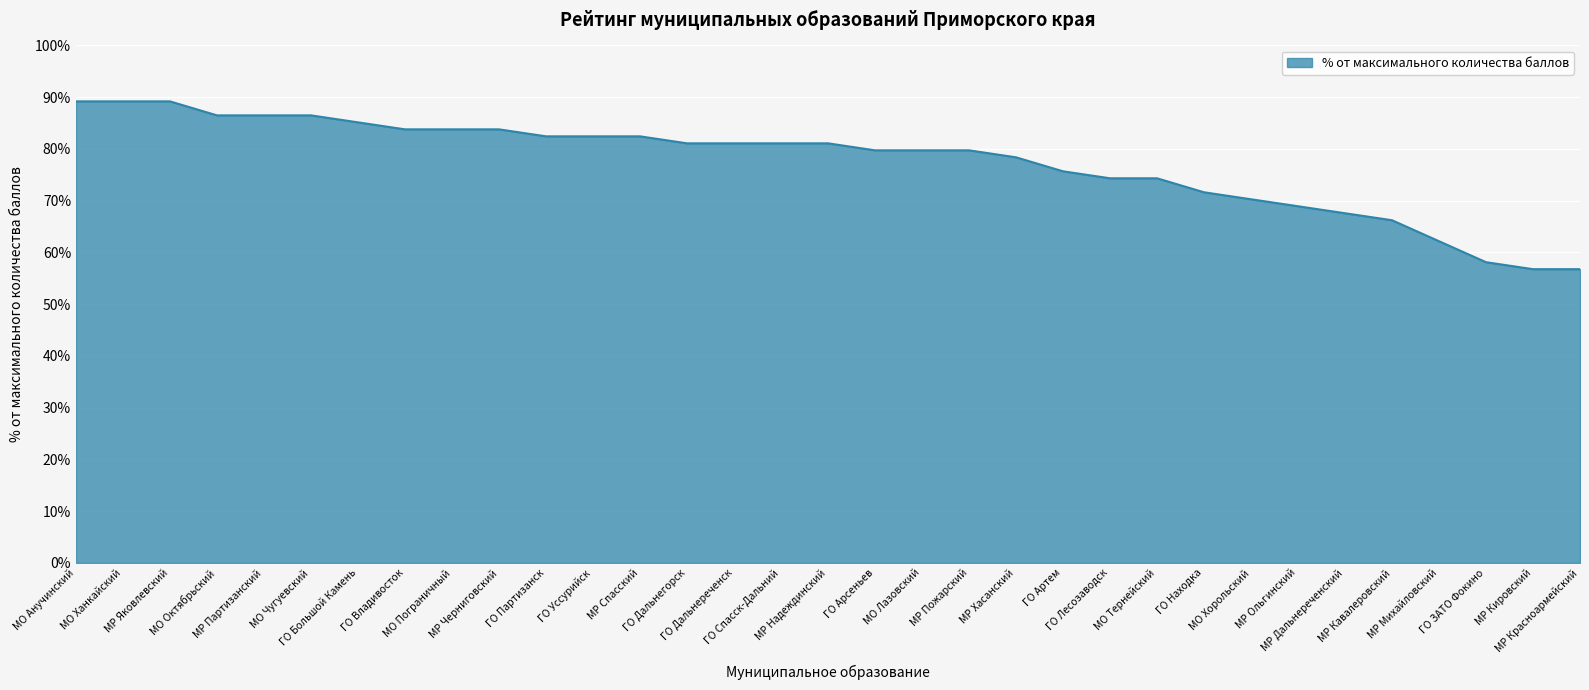

What is the maximum value shown in the chart?

89.2